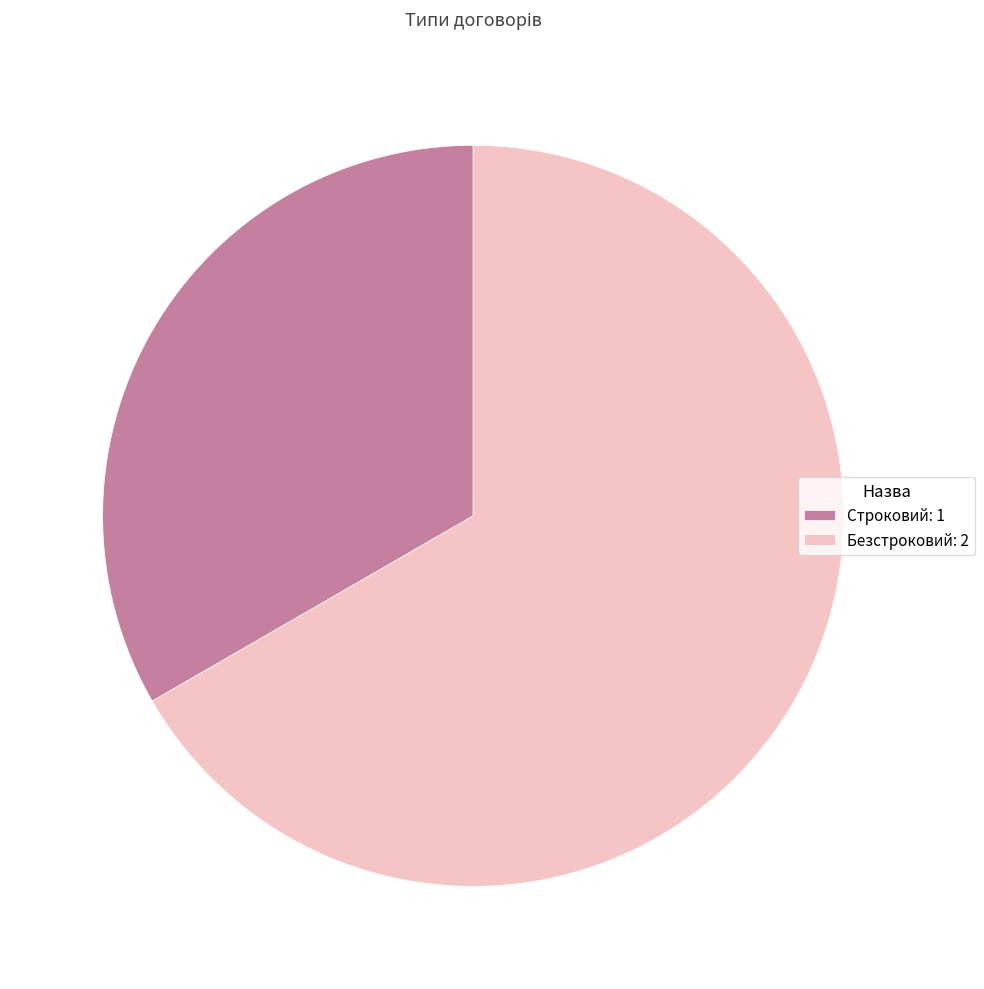

Rank the categories by value from highest to lowest.

Безстроковий, Строковий